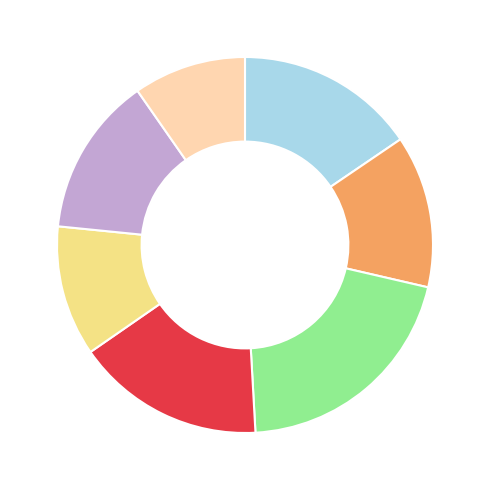

Is there any slice that represents more than half of the pie?

No